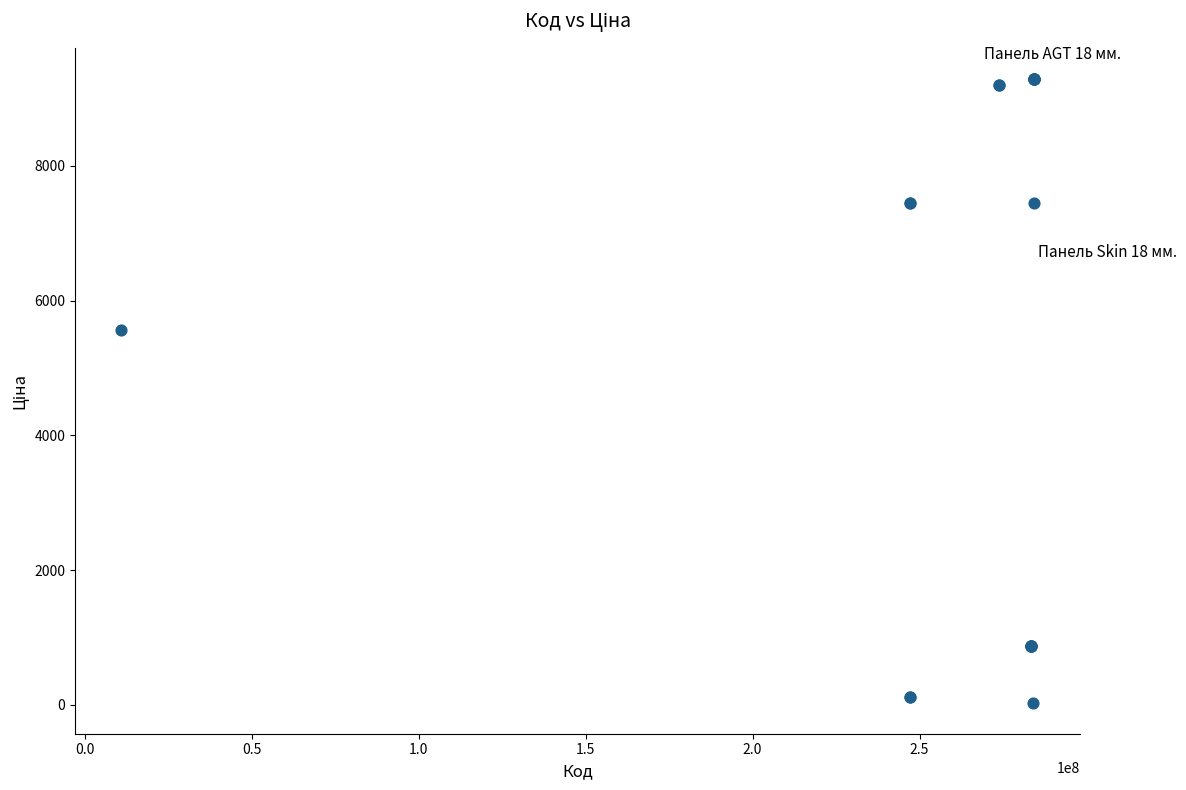

What Y value in the scatter plot is closest to 4661?

5560.3